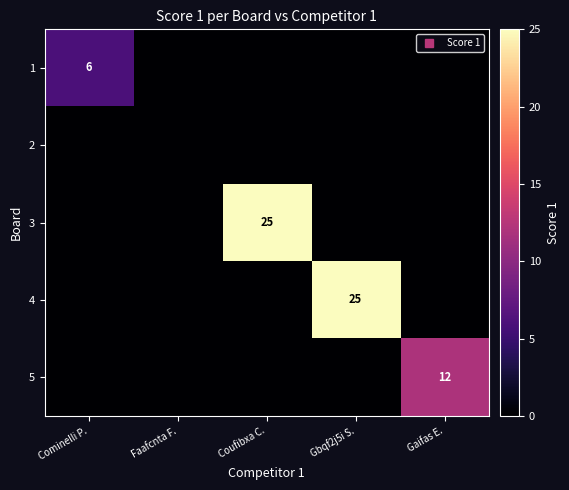

Is the value of 5 at Faafcnta F. greater than the value of 1 at Coufibxa C.?

No